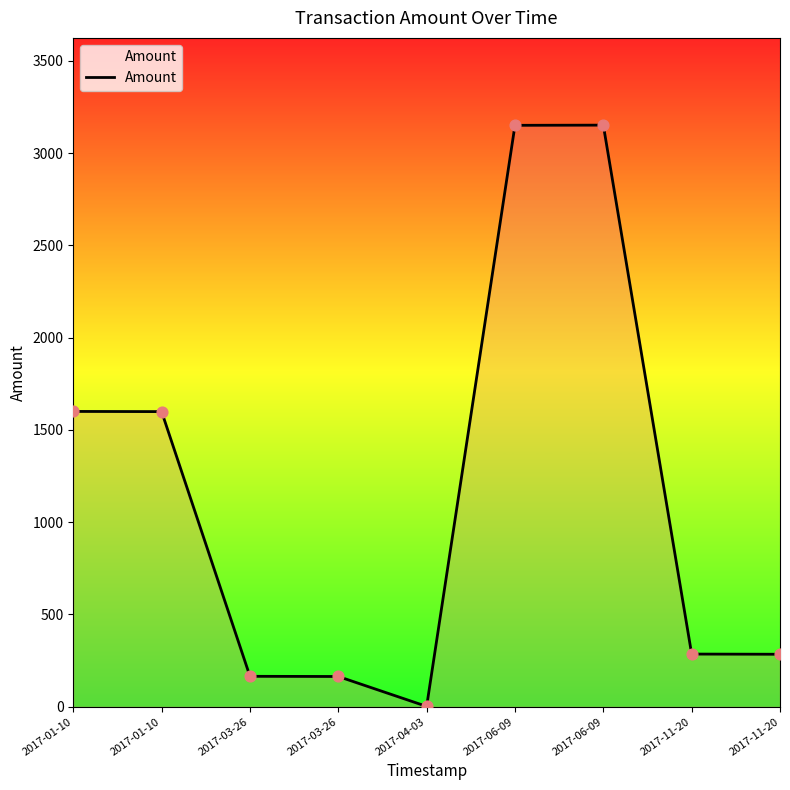

What is the ratio of the value at 2017-03-26 to the value at 2017-06-09?

0.1